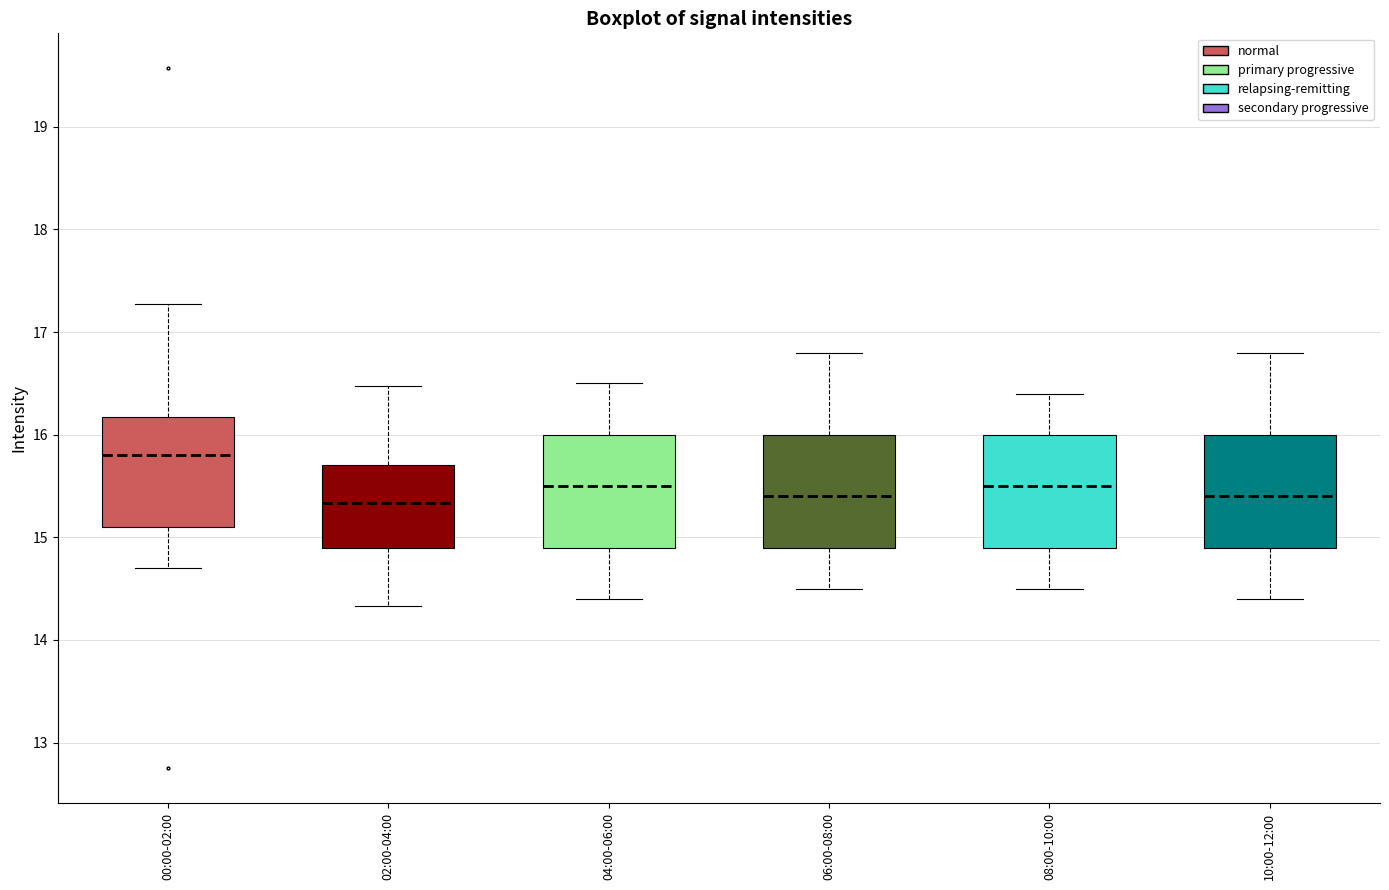

Where does the lower whisker of the box for 08:00-10:00 end on the y-axis? The values are not printed on the chart, so give them approximately, as read against the axis.

14.5